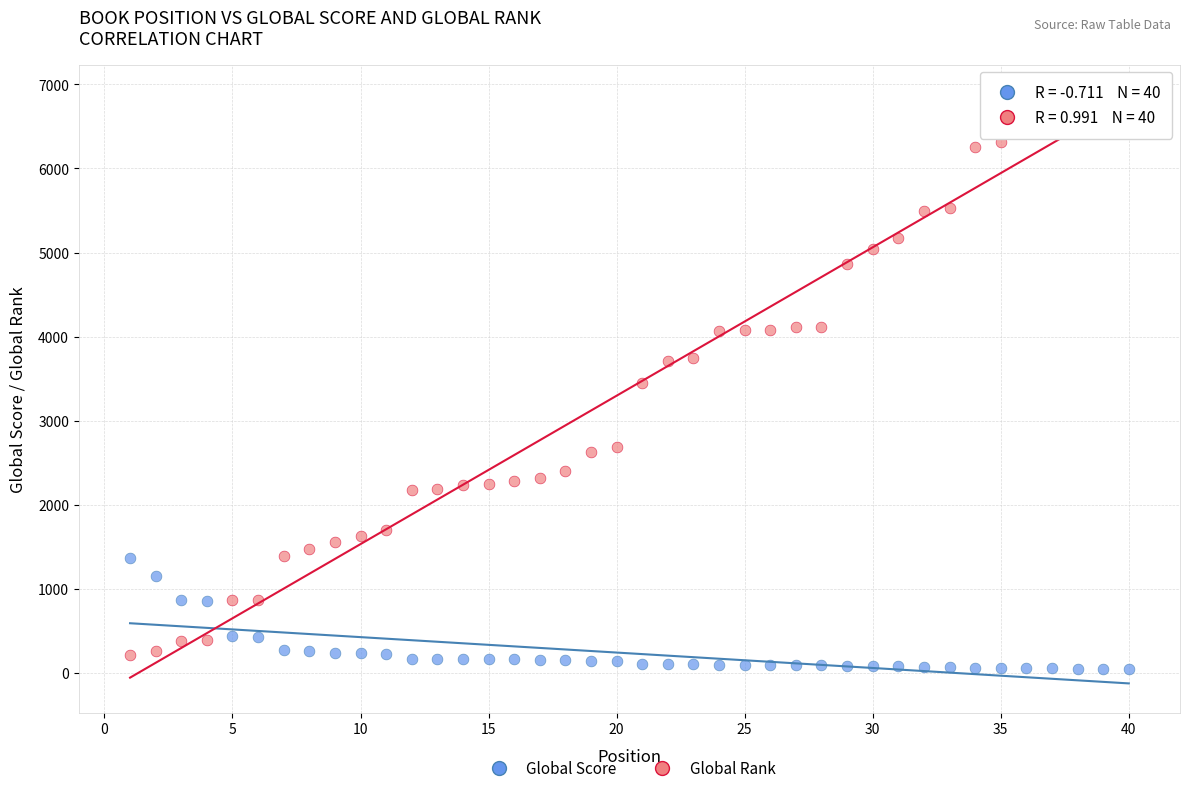

Across all data points, what is the range of X values (max minus min)?

39